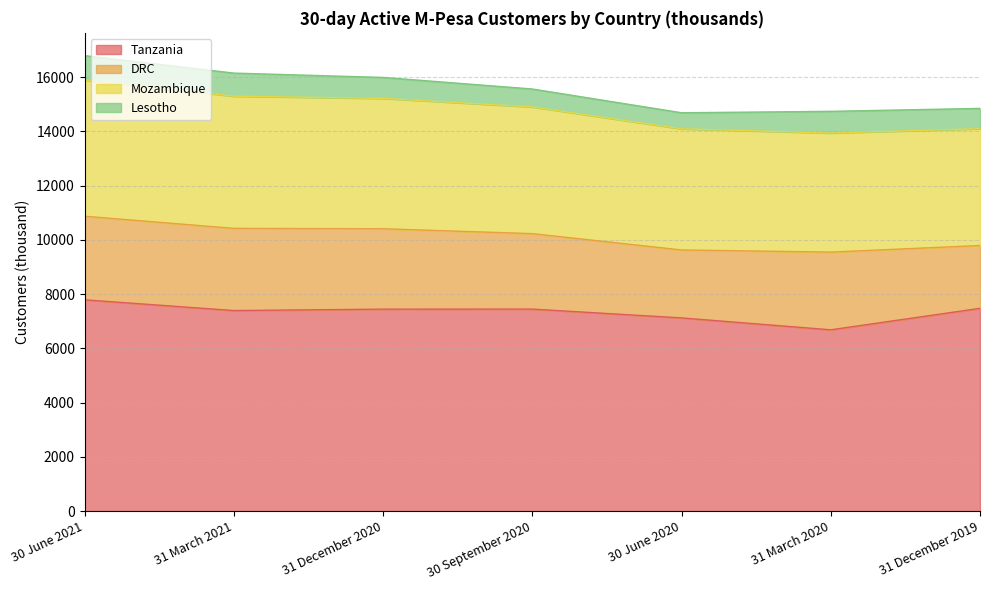

True or false: Tanzania and DRC cross at least once.

False